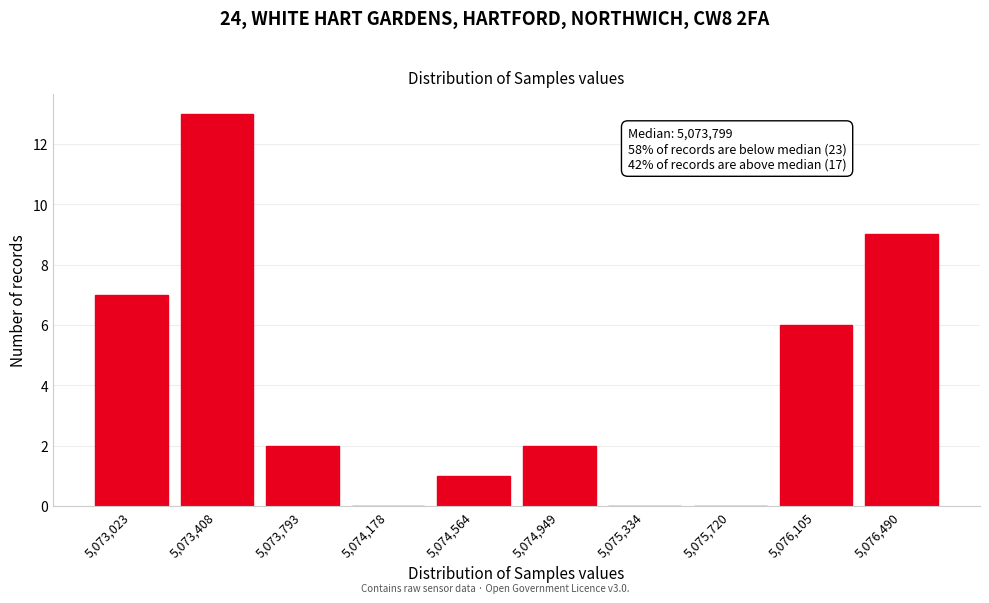

Reading right to left, transcribe all the data shown in this chart.

5,076,490=9	5,076,105=6	5,075,720=0	5,075,334=0	5,074,949=2	5,074,564=1	5,074,178=0	5,073,793=2	5,073,408=13	5,073,023=7